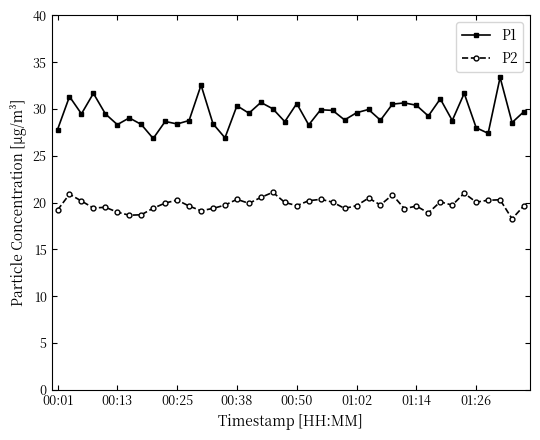

Which series has the largest total across all categories?

P1